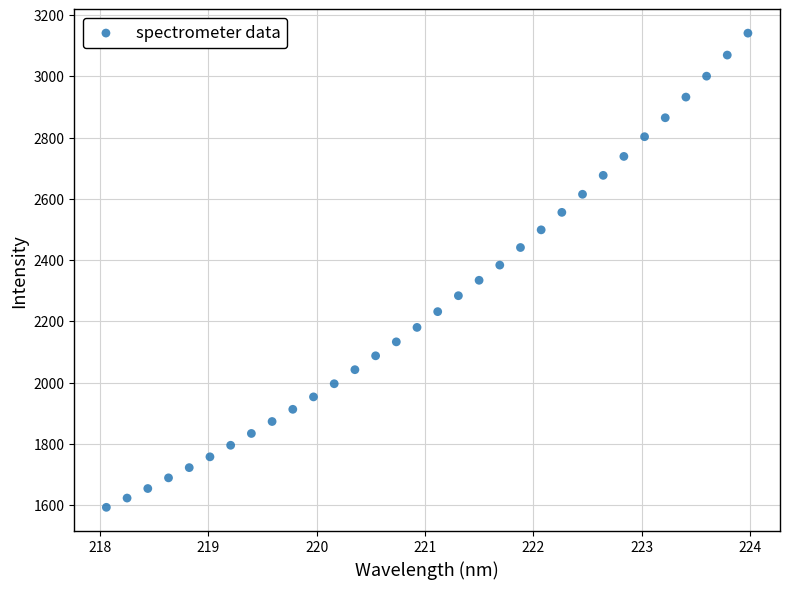

What is the range of X values (max minus min)?

5.9